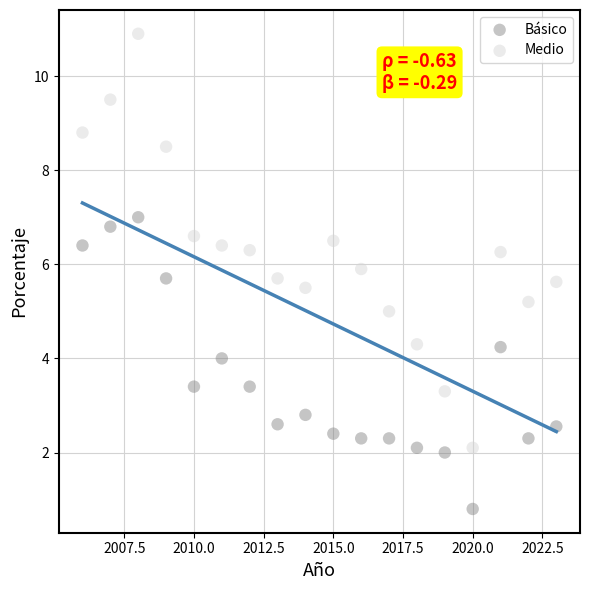

Across all data points, what is the range of X values (max minus min)?

17.0